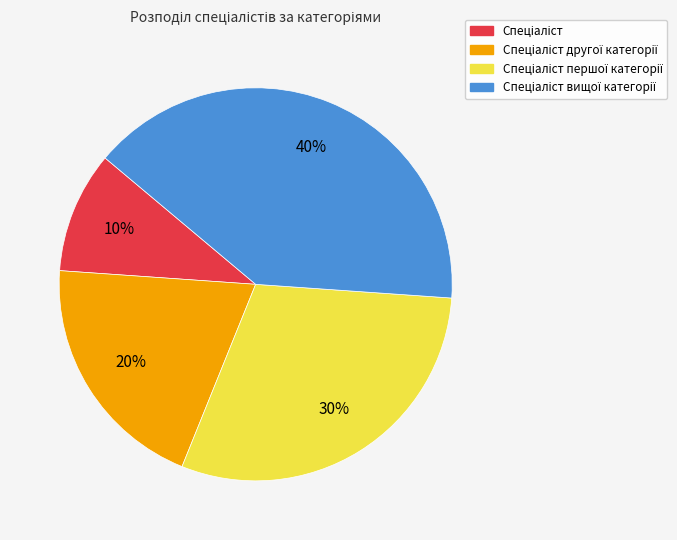

Does any single category account for the majority?

No